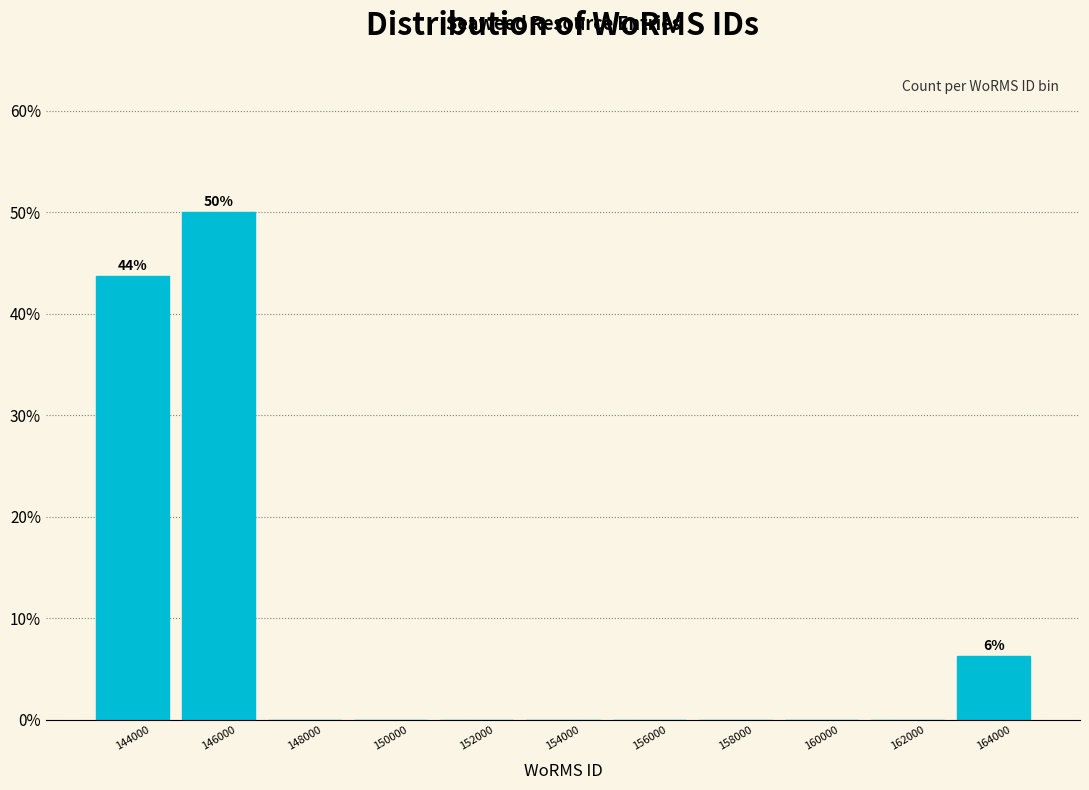

Which range on the x-axis has the tallest bar?

145000 to 147000